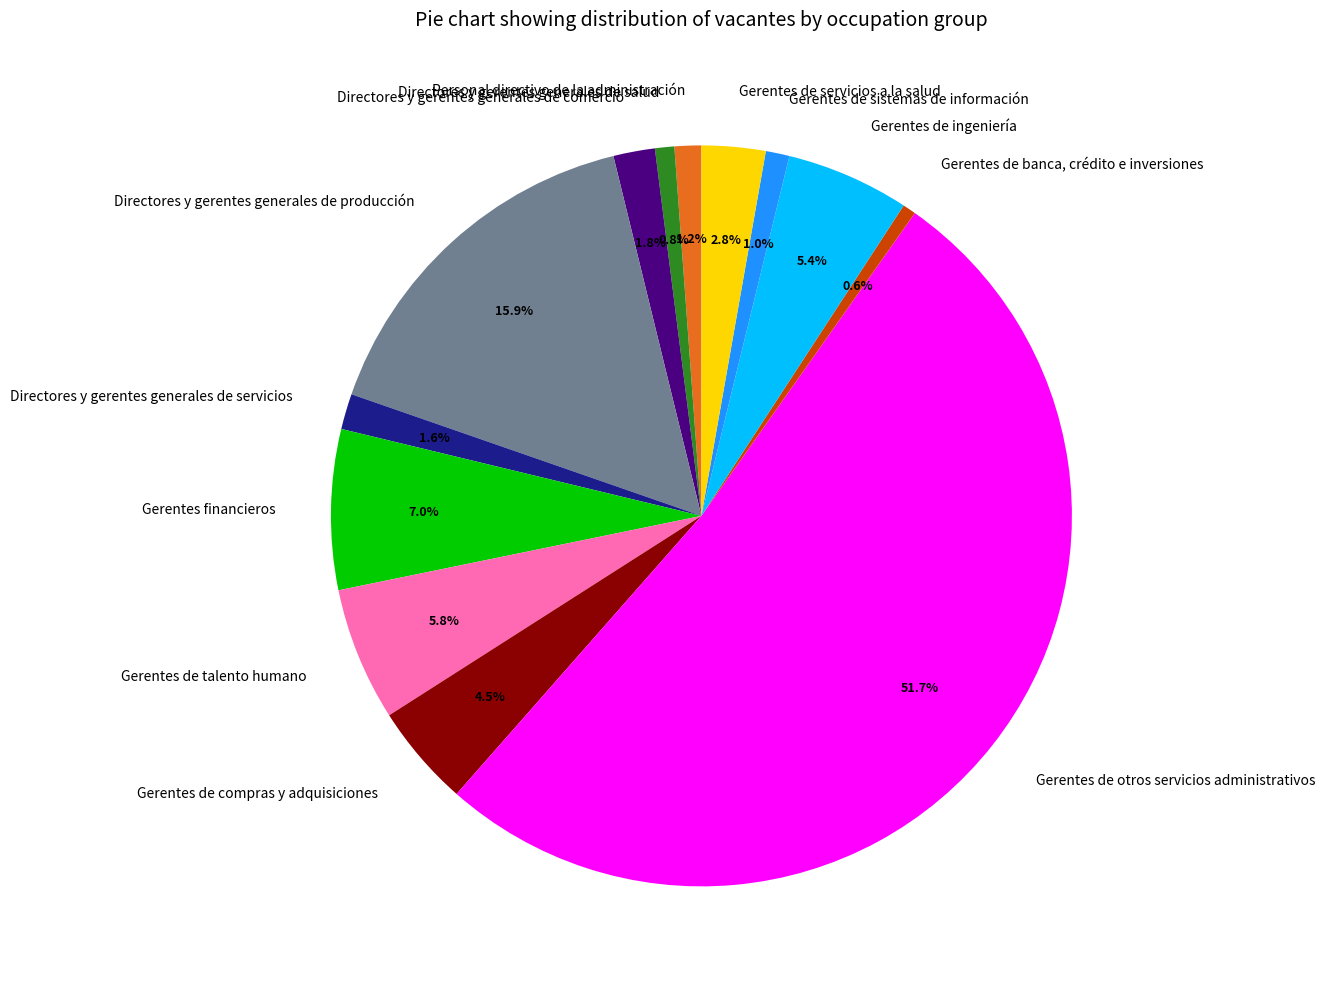

What is the largest slice in the pie chart?

Gerentes de otros servicios administrativos